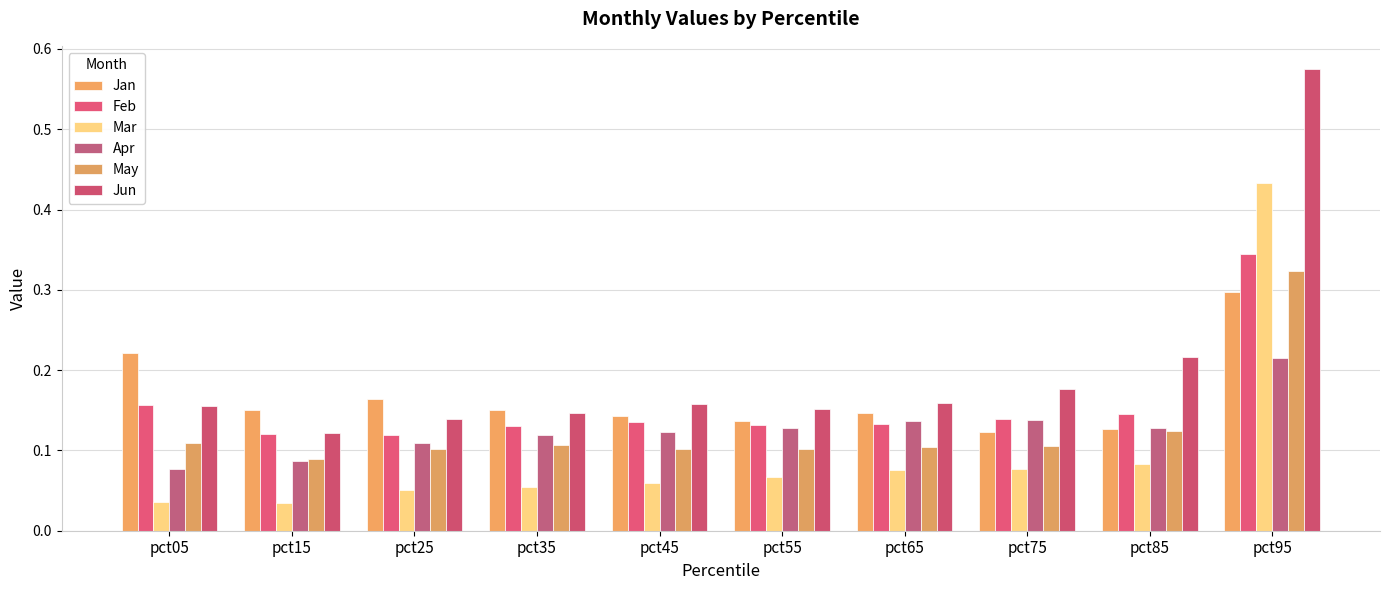

Is it true that Jun equals 0.1 at pct15?

True